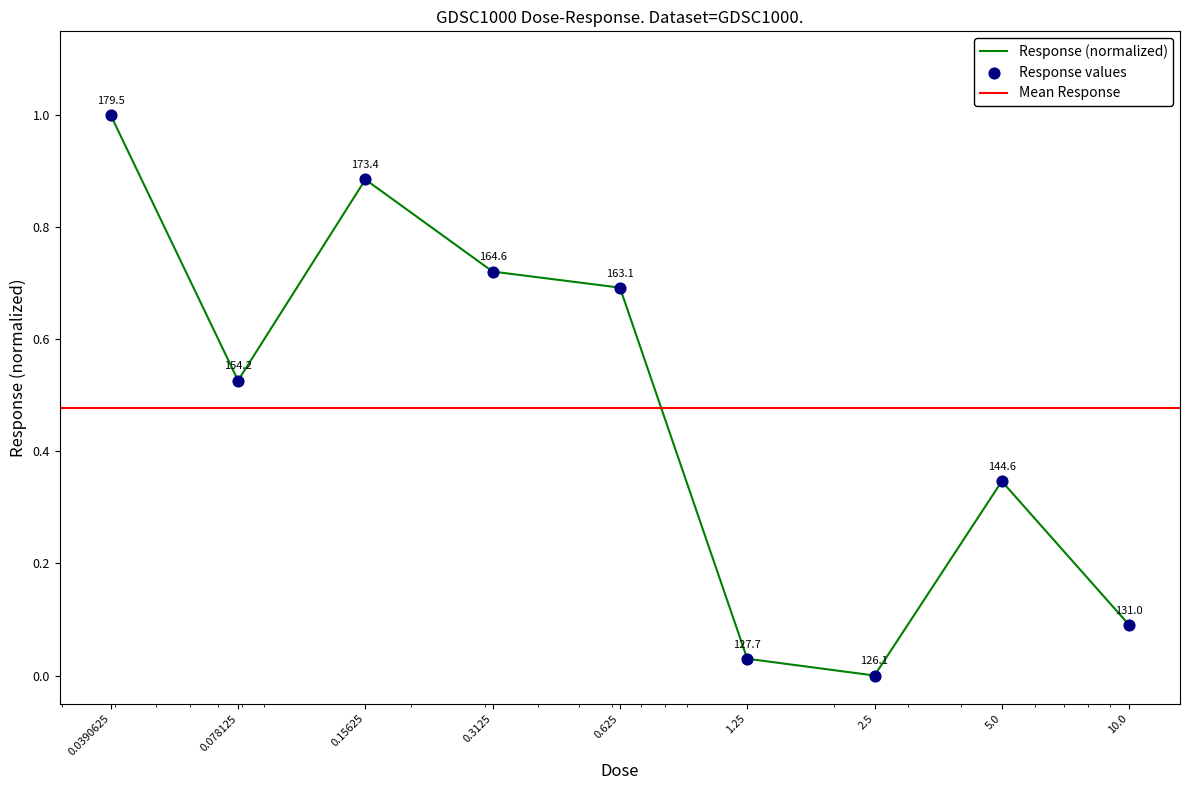

Between 1.25 and 10.0, which is larger?

10.0